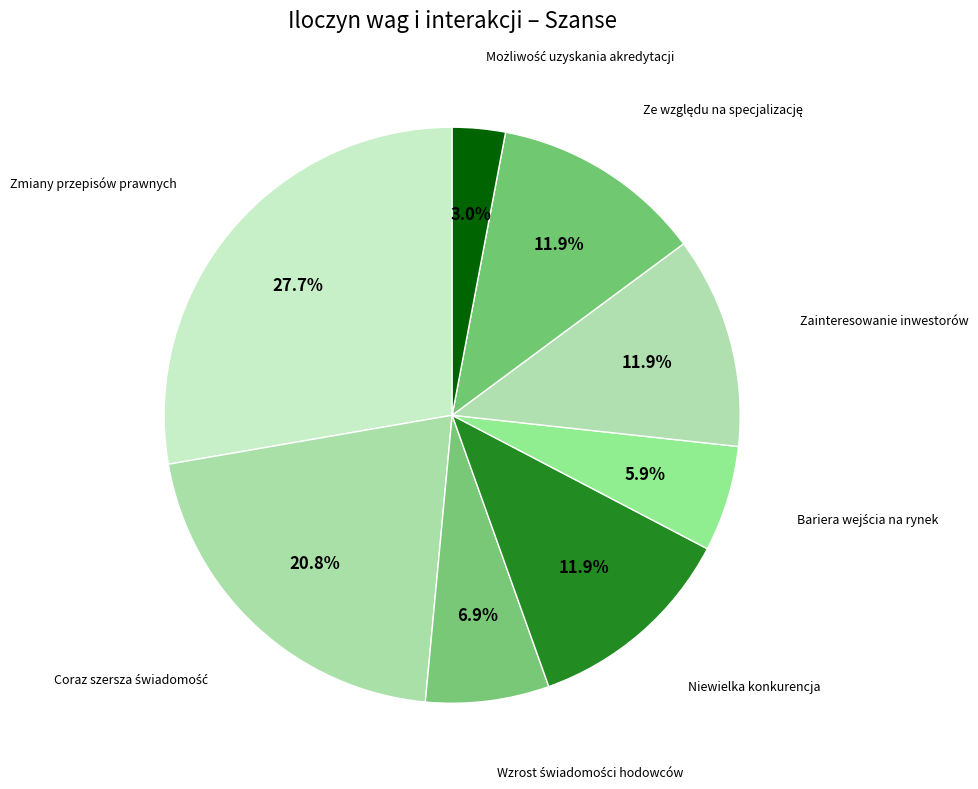

Count the number of slices in the pie.

8